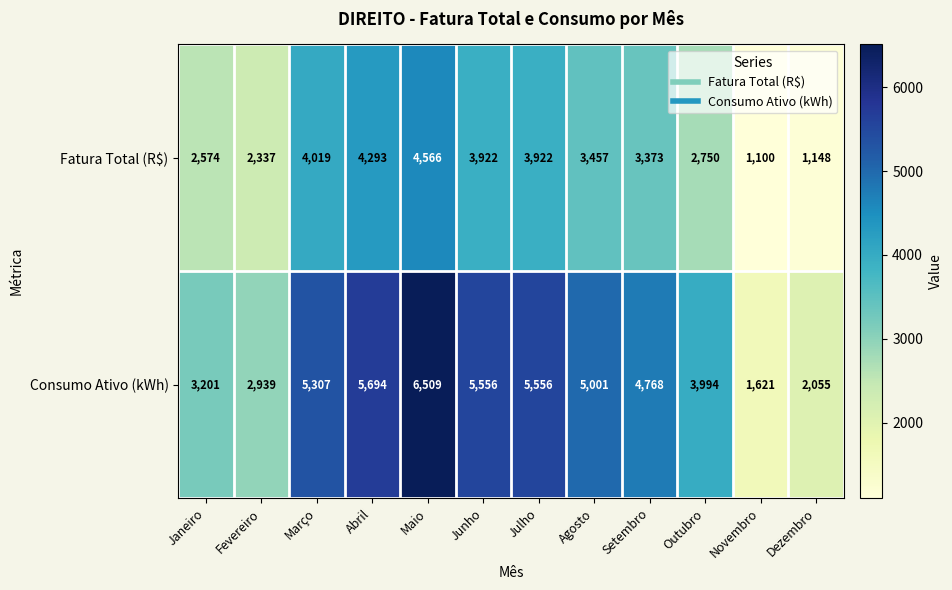

Count the number of data series in this chart.

2